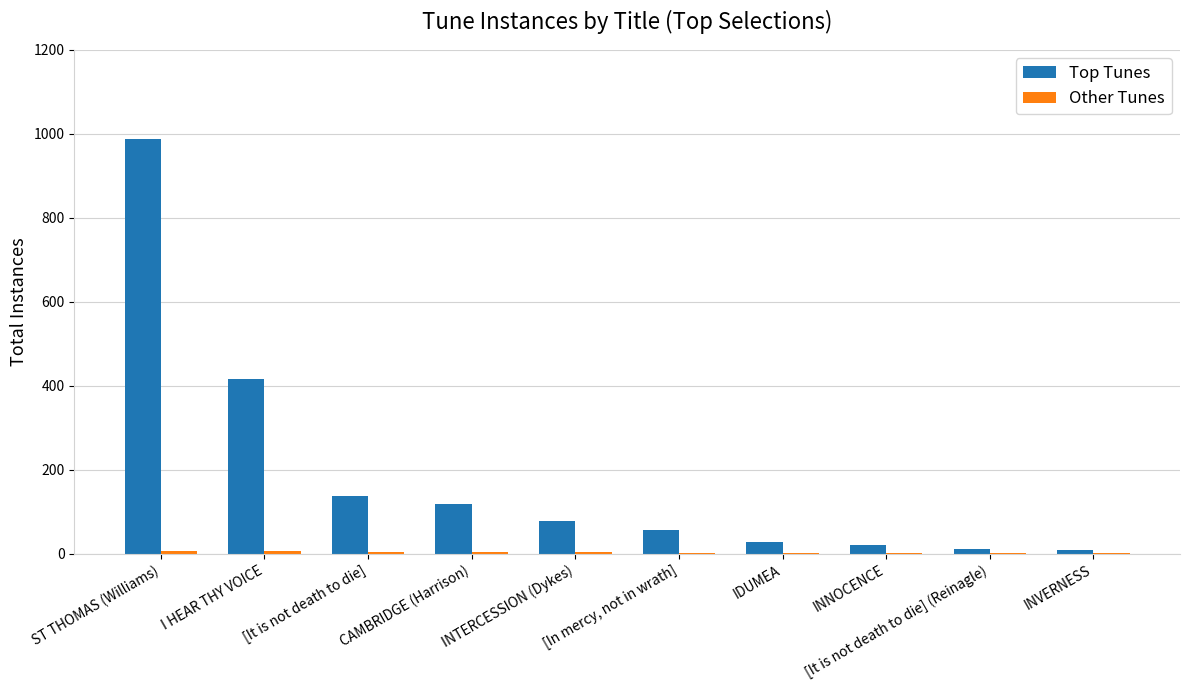

At which category is the sum across all series the highest?

ST THOMAS (Williams)